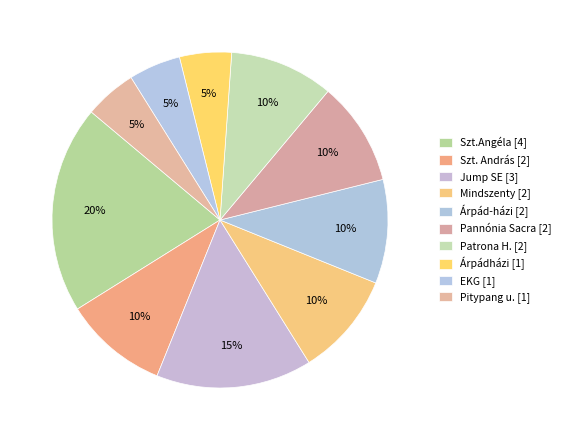

Which category has the smallest portion of the pie?

EKG